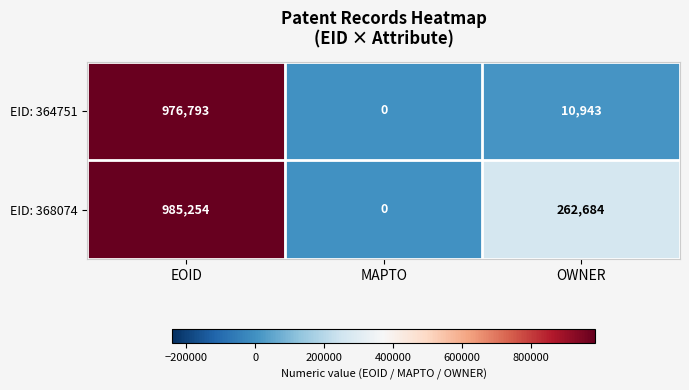

Rank the series by their maximum value, from lowest to highest.

EID: 364751, EID: 368074